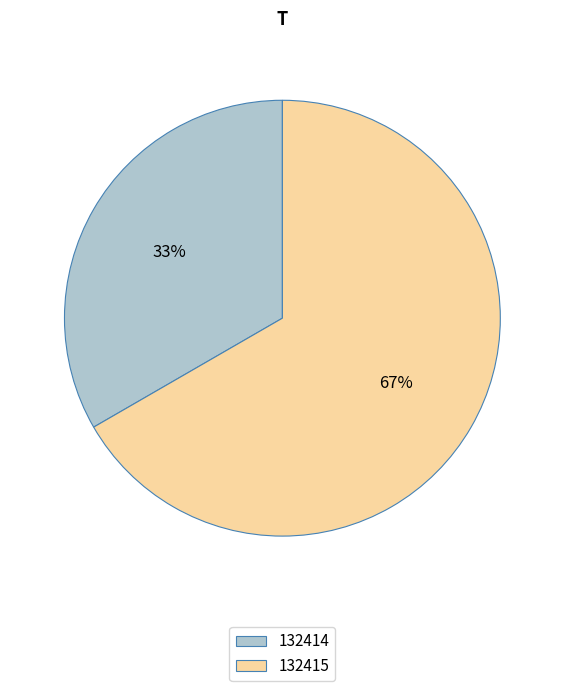

Which category has the smallest portion of the pie?

132414